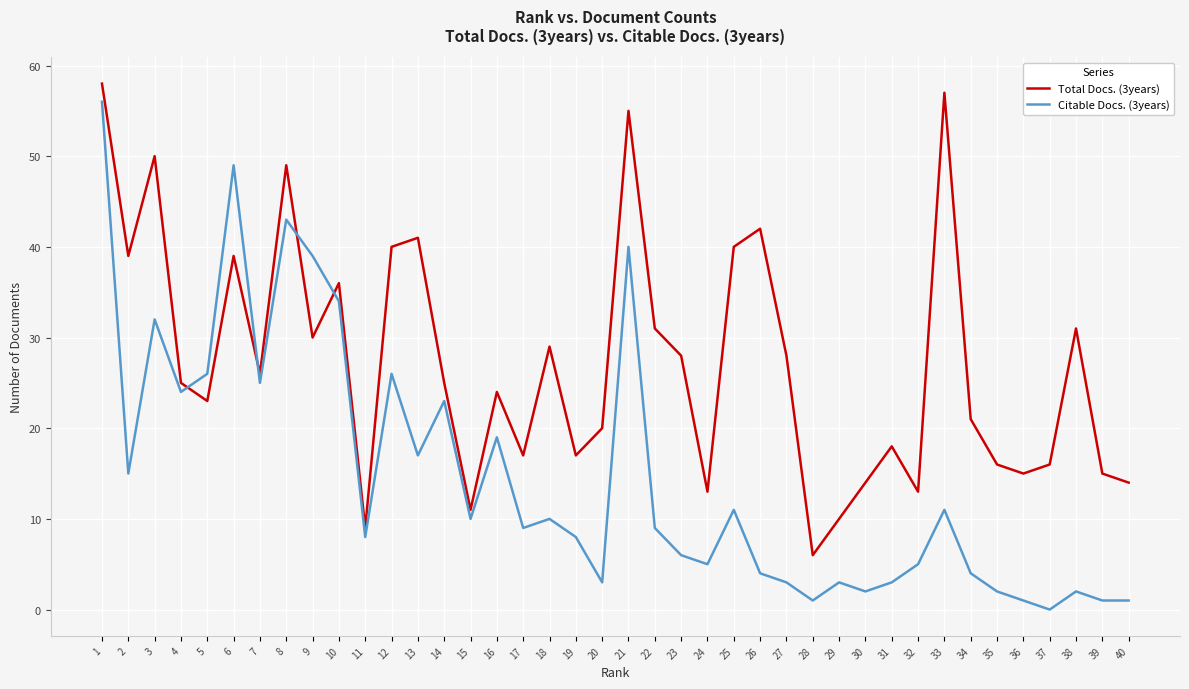

How many times do Citable Docs. (3years) and Total Docs. (3years) cross each other?

4